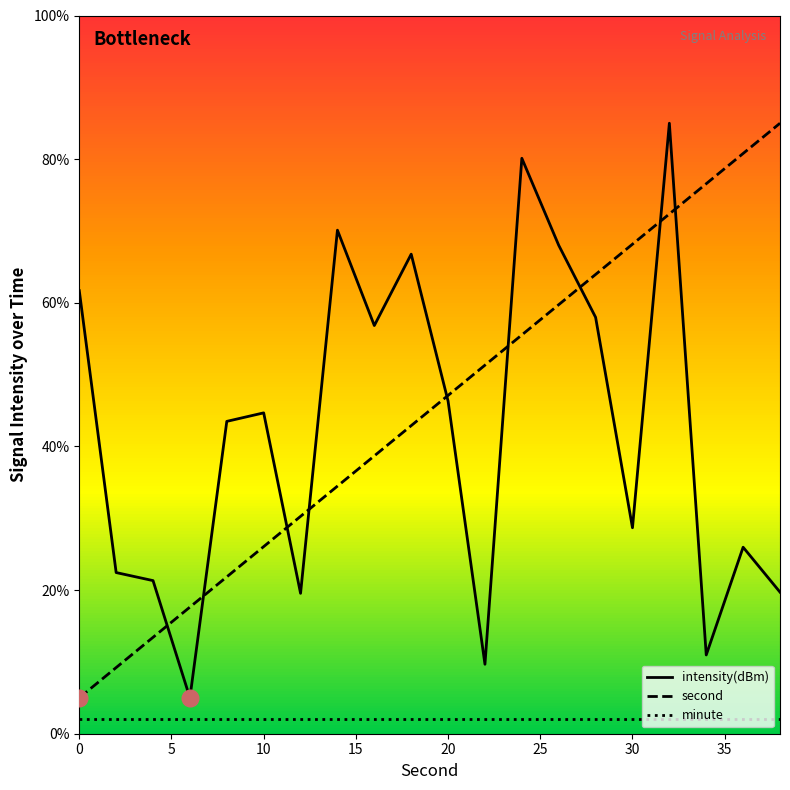

Reading right to left, transcribe all the data shown in this chart.

intensity(dBm): 19.7	26.0	11.0	85.0	28.7	58.0	68.0	80.1	9.7	46.3	66.8	56.8	70.1	19.5	44.7	43.5	5.0	21.3	22.4	61.7
second: 85.0	80.8	76.6	72.4	68.2	63.9	59.7	55.5	51.3	47.1	42.9	38.7	34.5	30.3	26.1	21.8	17.6	13.4	9.2	5.0
minute: 2.0	2.0	2.0	2.0	2.0	2.0	2.0	2.0	2.0	2.0	2.0	2.0	2.0	2.0	2.0	2.0	2.0	2.0	2.0	2.0